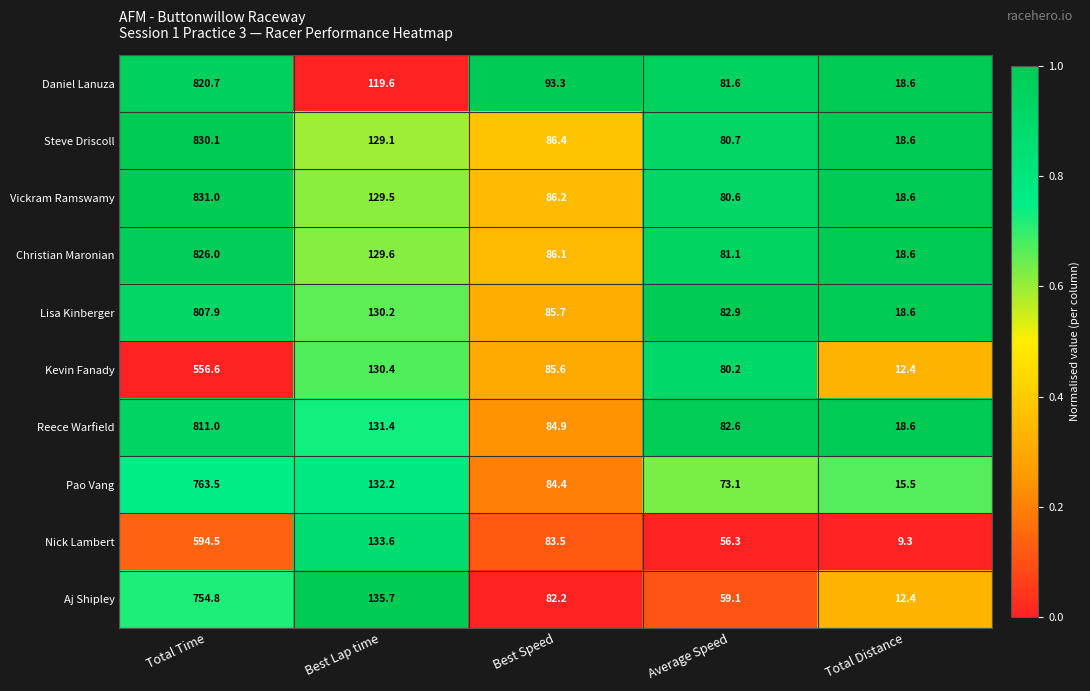

What is the difference between the second highest and minimum values in the Pao Vang series?

116.7